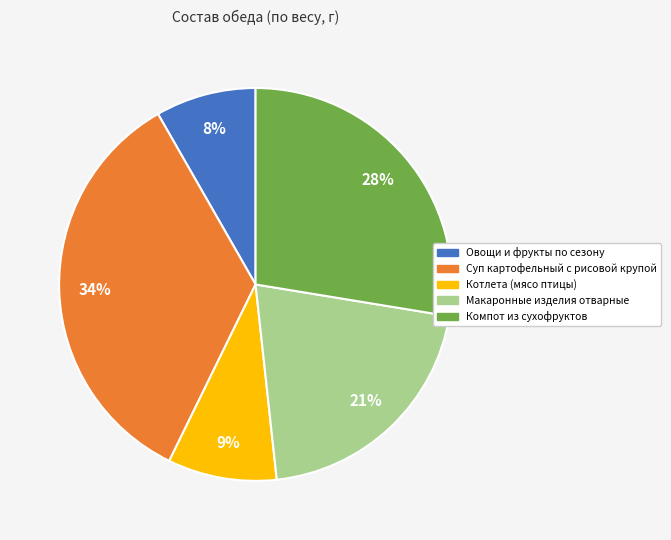

How many segments does this pie chart have?

5